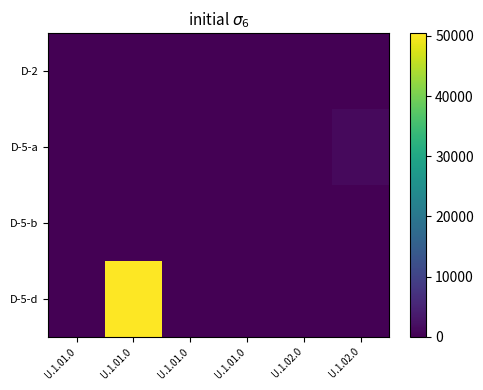

At how many categories does at least one series exceed 32923?

1